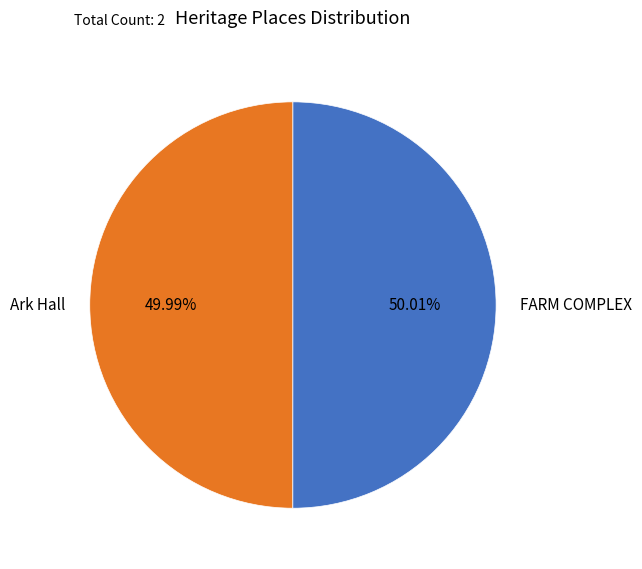

Approximately how many times larger is the value at FARM COMPLEX compared to Ark Hall?

1.0